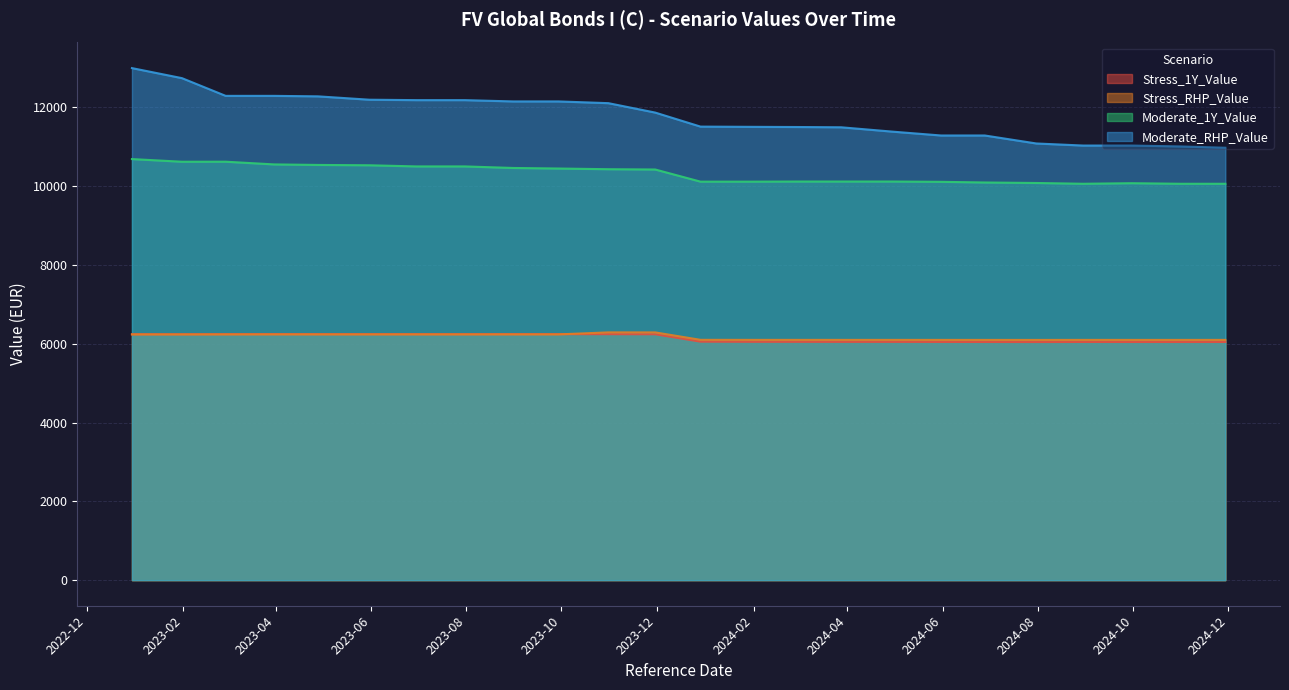

Which has a higher value, 2023-05-31 or 2024-04-30?

2023-05-31